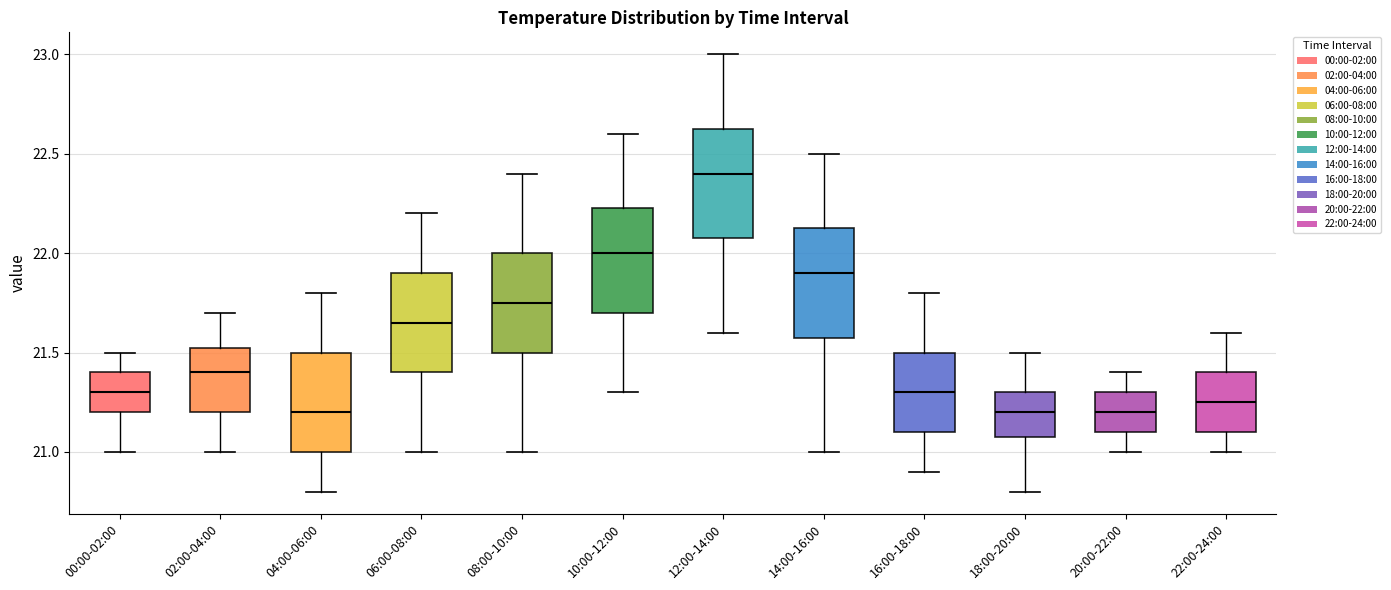

Reading left to right, transcribe this box plot: for each box, give where its median line is, the range the box spans, and where its two whiskers end, as read against the y-axis. The values are not printed on the chart, so give them approximately, as read against the axis.

00:00-02:00: median 21.30, box 21.20 to 21.40, whiskers 21.00 to 21.50
02:00-04:00: median 21.40, box 21.20 to 21.55, whiskers 21.00 to 21.70
04:00-06:00: median 21.20, box 21.00 to 21.50, whiskers 20.80 to 21.80
06:00-08:00: median 21.65, box 21.40 to 21.90, whiskers 21.00 to 22.20
08:00-10:00: median 21.75, box 21.50 to 22.00, whiskers 21.00 to 22.40
10:00-12:00: median 22.00, box 21.70 to 22.25, whiskers 21.30 to 22.60
12:00-14:00: median 22.40, box 22.10 to 22.65, whiskers 21.60 to 23.00
14:00-16:00: median 21.90, box 21.60 to 22.15, whiskers 21.00 to 22.50
16:00-18:00: median 21.30, box 21.10 to 21.50, whiskers 20.90 to 21.80
18:00-20:00: median 21.20, box 21.10 to 21.30, whiskers 20.80 to 21.50
20:00-22:00: median 21.20, box 21.10 to 21.30, whiskers 21.00 to 21.40
22:00-24:00: median 21.25, box 21.10 to 21.40, whiskers 21.00 to 21.60